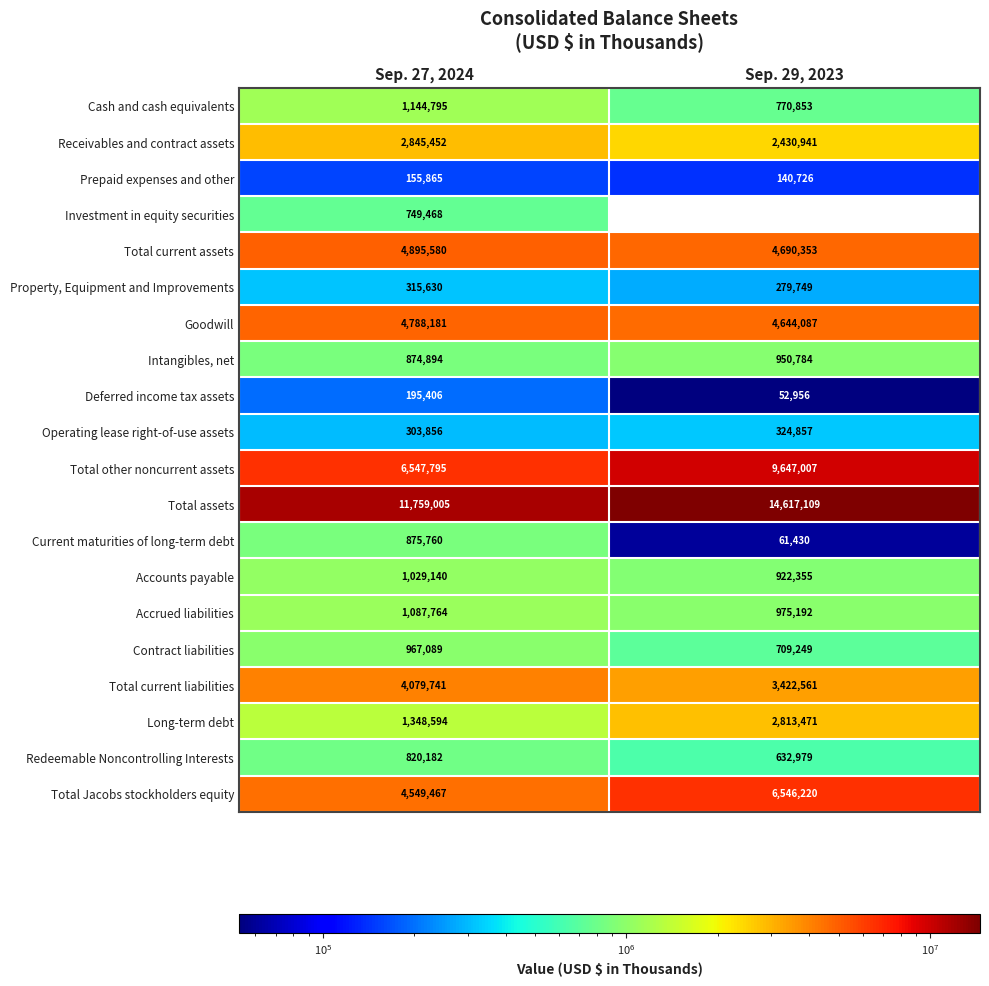

What is the sum of all Current maturities of long-term debt values?

937190